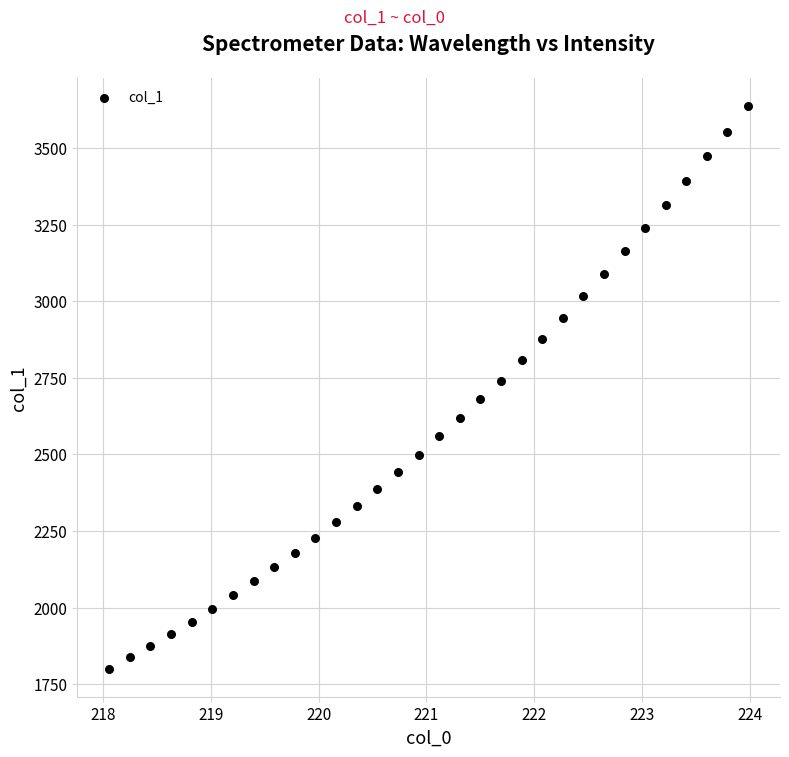

What is the range of Y values (max minus min)?

1836.3